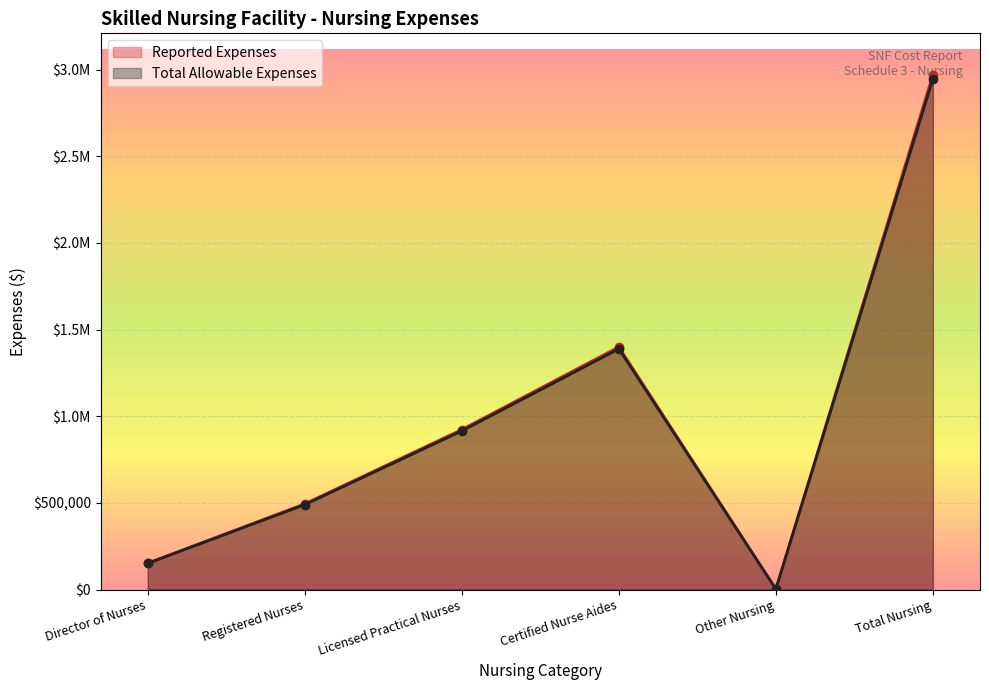

Reading left to right, transcribe all the data shown in this chart.

Reported Expenses: 152122	494255	922989	1399827	2372	2971565
Total Allowable Expenses: 151151	489794	915043	1388788	2372	2947148